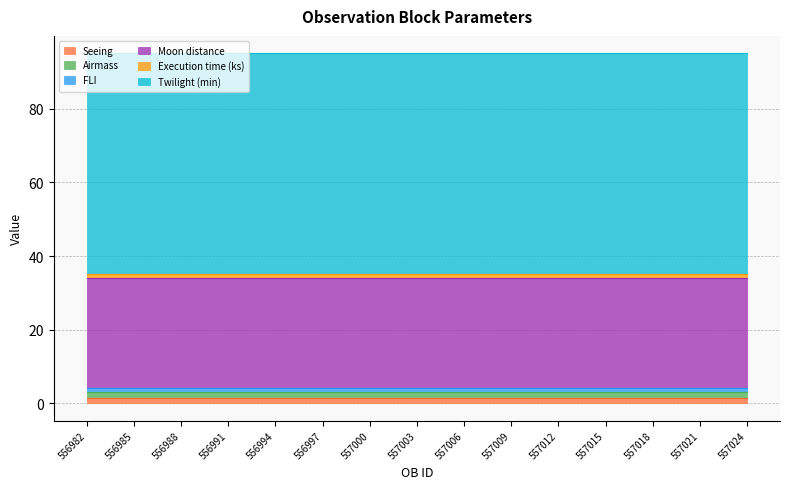

At how many categories does at least one series exceed 9?

15